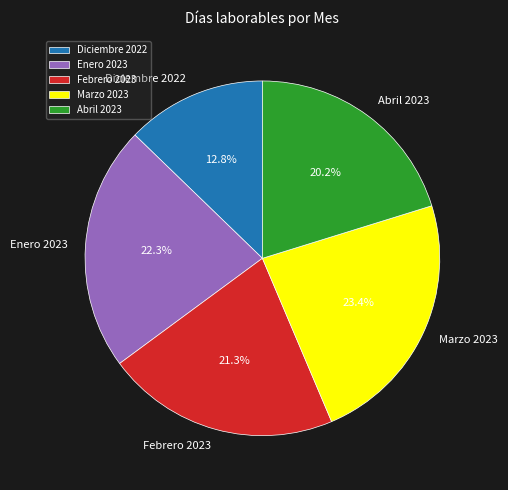

To the nearest percent, what percentage of the pie is Marzo 2023?

23%